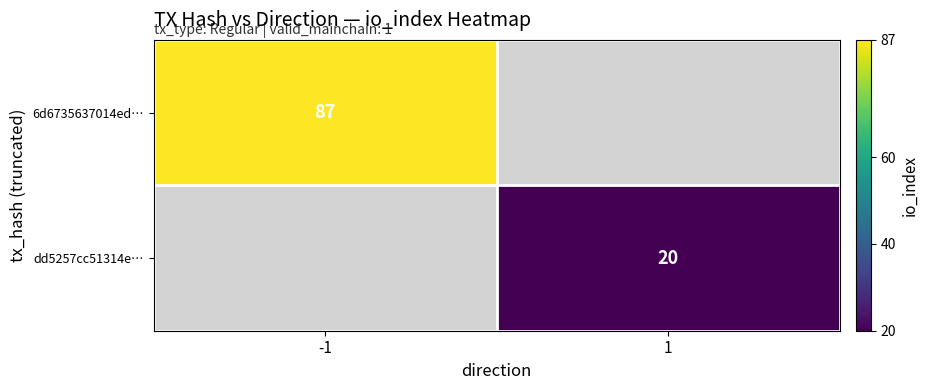

True or false: dd5257cc51314e… has a value of 9.5 at 1.

False